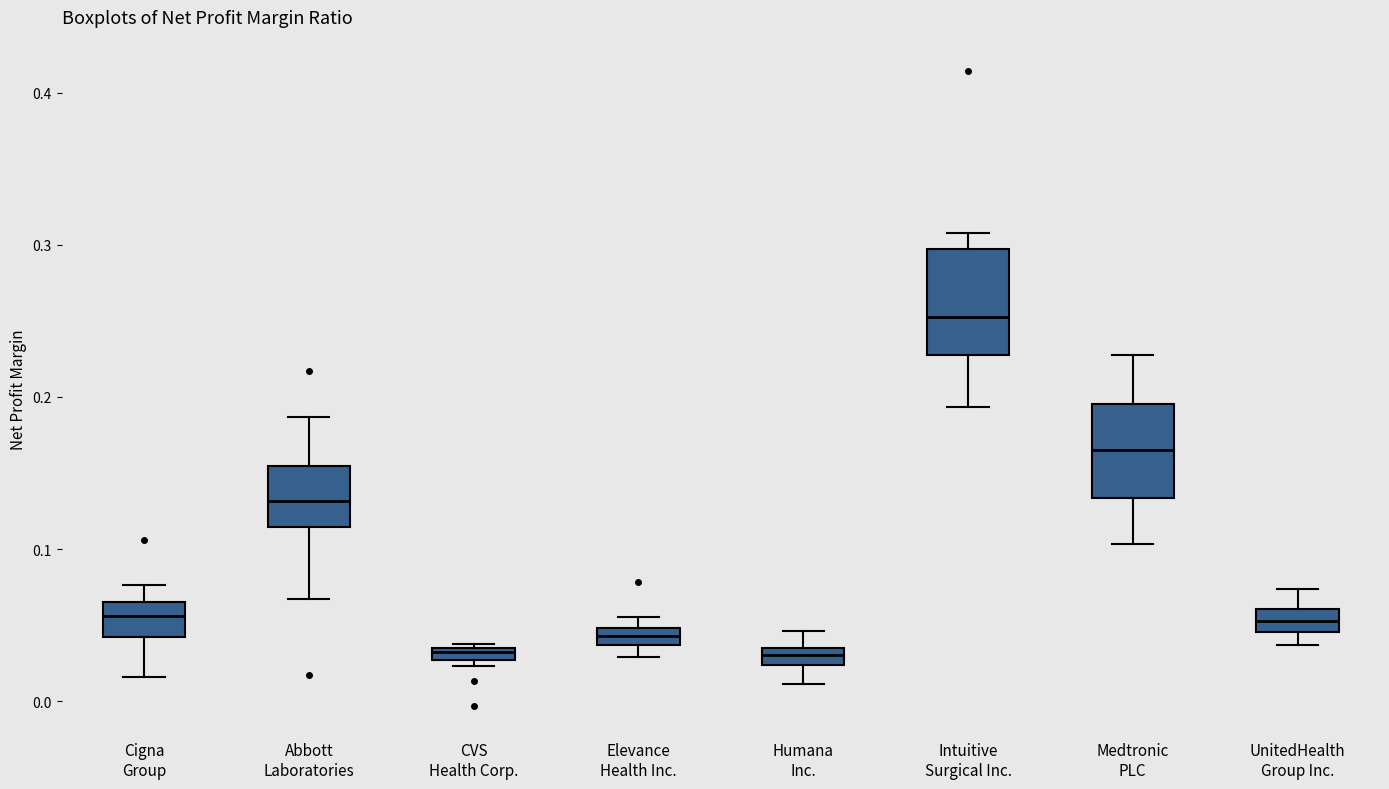

Where is the upper edge of the box for Medtronic PLC on the y-axis? The values are not printed on the chart, so give them approximately, as read against the axis.

0.20